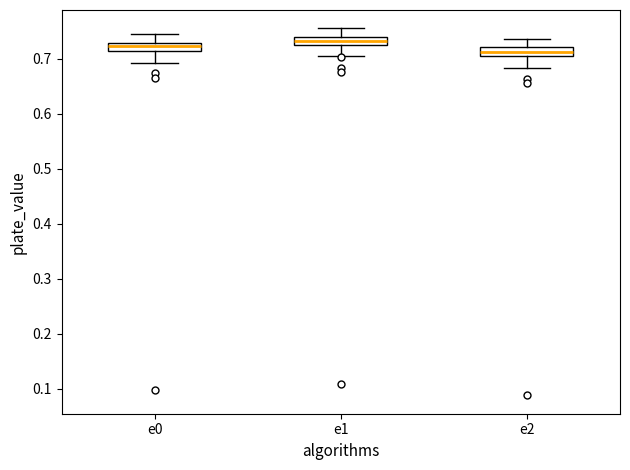

Where is the lower edge of the box for e0 on the y-axis? The values are not printed on the chart, so give them approximately, as read against the axis.

0.71